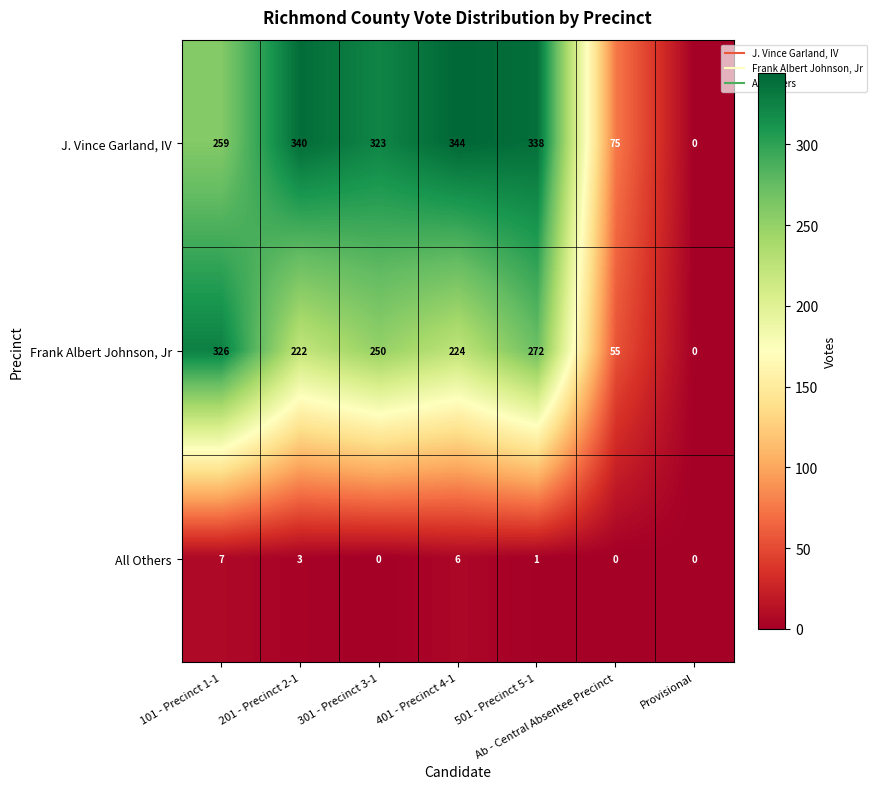

Read the All Others value at 101 - Precinct 1-1.

7